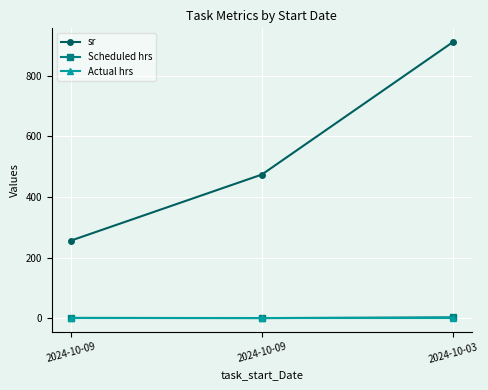

Reading left to right, list all the values displayed in this chart.

sr: 256.0	474.0	911.0
Scheduled hrs: 1.0	0.2	3.0
Actual hrs: 0.0	0.0	0.0